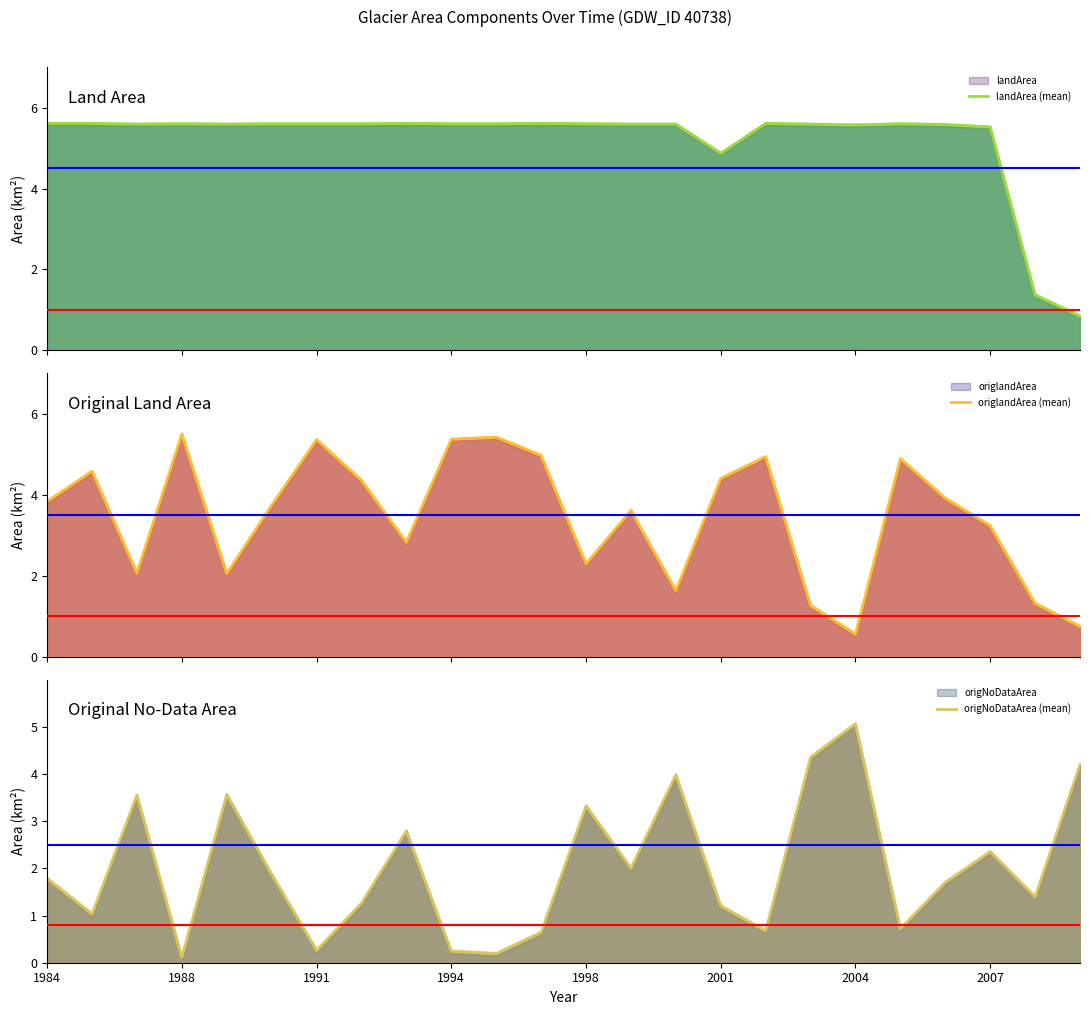

Read the origNoDataArea (mean) value at 21.

2.4